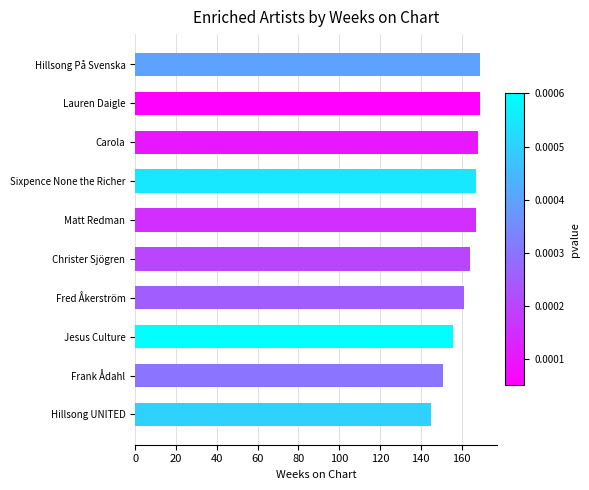

Are the bars grouped side by side (vs. stacked)?

No